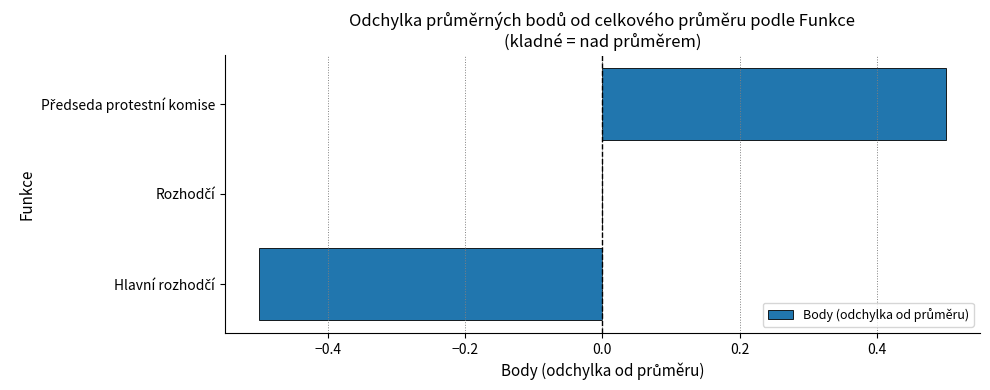

Are the bars horizontal?

Yes